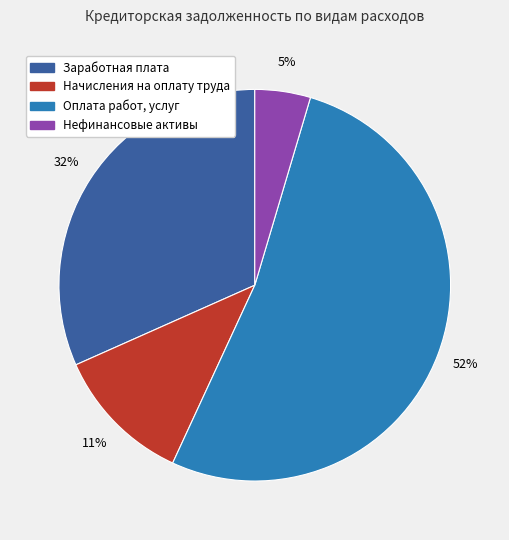

To the nearest percent, what is the average slice percentage?

25%